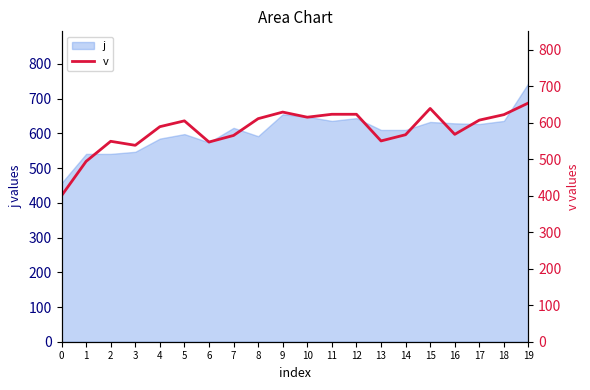

Does the chart display data point markers on the line(s)?

No